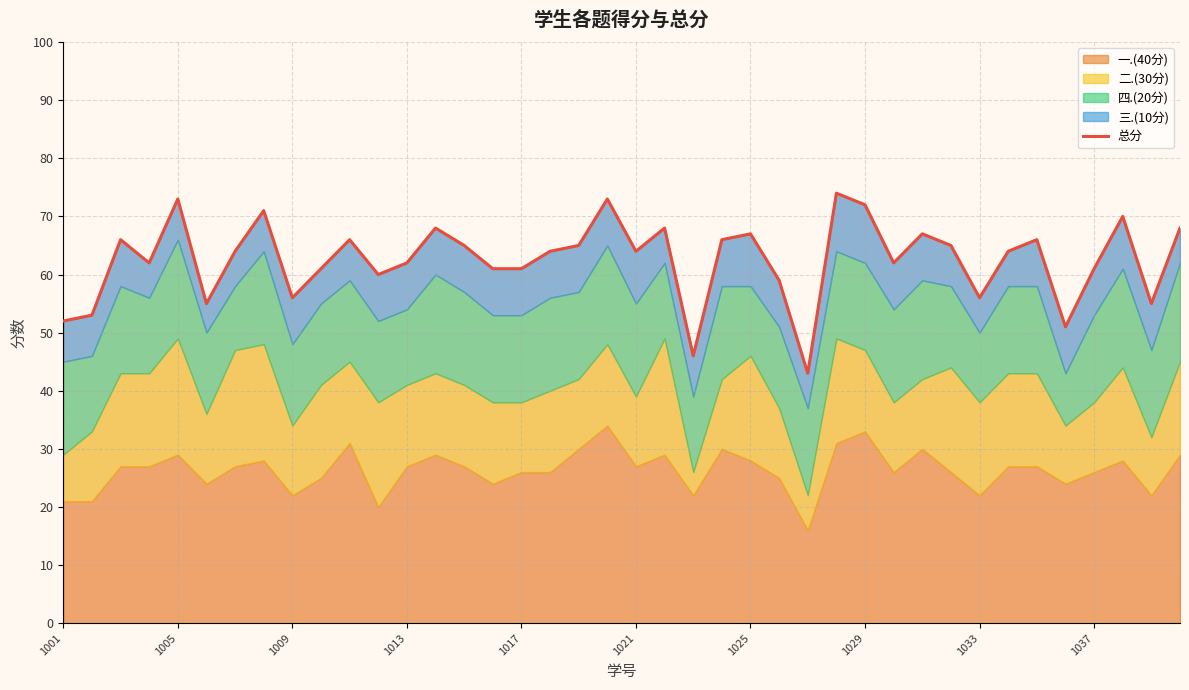

How many interior local peaks (higher than both neighbors) does the data have?

12